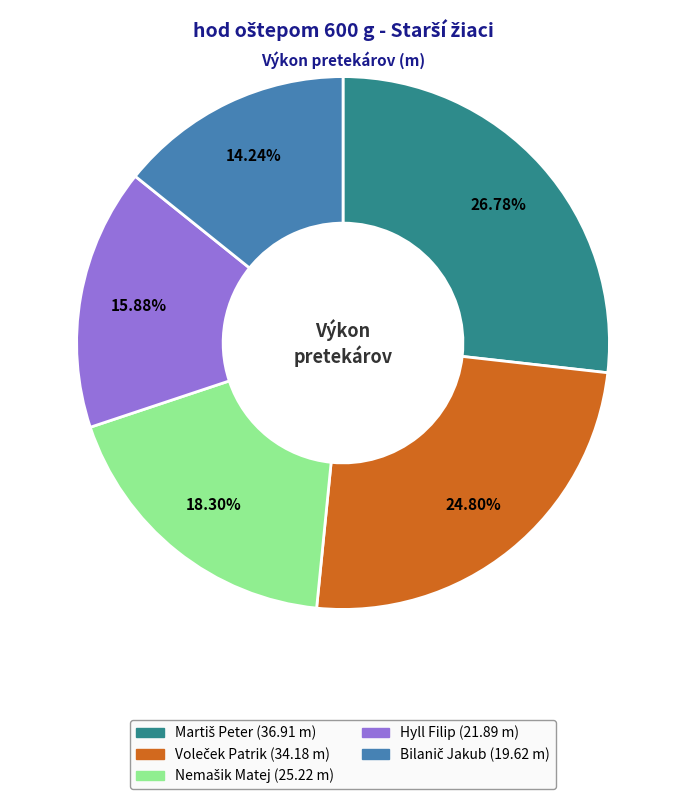

Does any single category account for the majority?

No